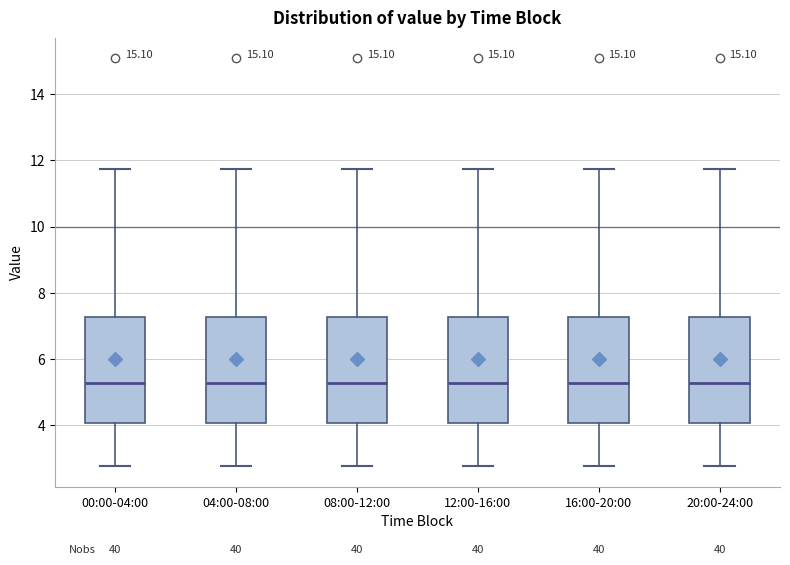

Reading left to right, read every box against the y-axis: the position of its median line, the range the box covers, and the ends of its whiskers. The values are not printed on the chart, so give them approximately, as read against the axis.

00:00-04:00: median 5.2, box 4.0 to 7.2, whiskers 2.8 to 11.8
04:00-08:00: median 5.2, box 4.0 to 7.2, whiskers 2.8 to 11.8
08:00-12:00: median 5.2, box 4.0 to 7.2, whiskers 2.8 to 11.8
12:00-16:00: median 5.2, box 4.0 to 7.2, whiskers 2.8 to 11.8
16:00-20:00: median 5.2, box 4.0 to 7.2, whiskers 2.8 to 11.8
20:00-24:00: median 5.2, box 4.0 to 7.2, whiskers 2.8 to 11.8